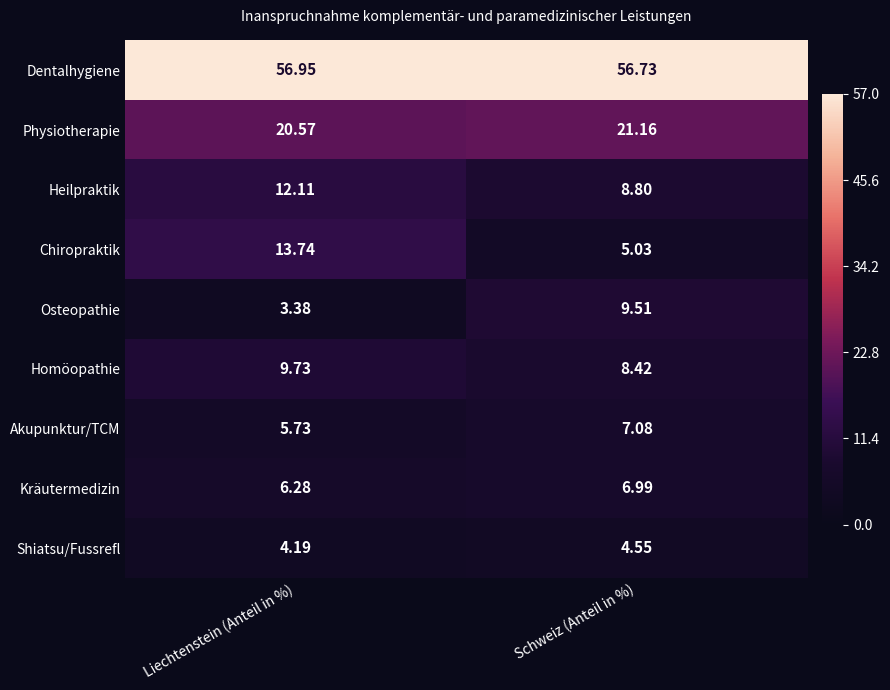

List the labels in order of Shiatsu/Fussrefl value, largest first.

Schweiz (Anteil in %), Liechtenstein (Anteil in %)